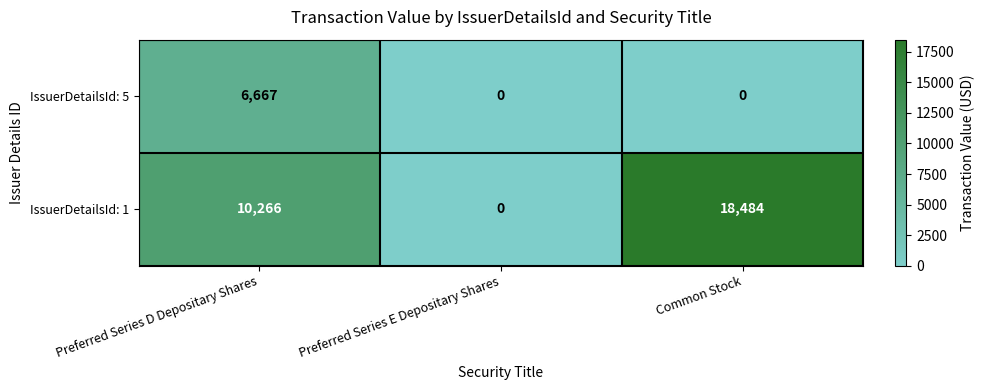

Is it true that IssuerDetailsId: 5 equals 6667 at Preferred Series D Depositary Shares?

True